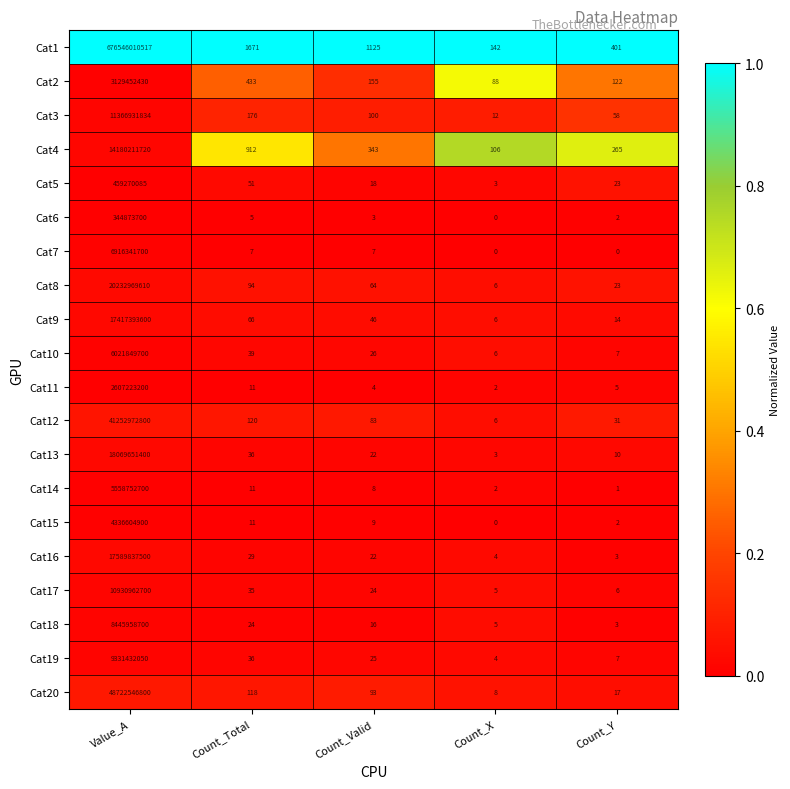

List the series in order of their peak value, highest first.

Cat1, Cat20, Cat12, Cat8, Cat13, Cat16, Cat9, Cat4, Cat3, Cat17, Cat19, Cat18, Cat7, Cat10, Cat14, Cat15, Cat2, Cat11, Cat5, Cat6